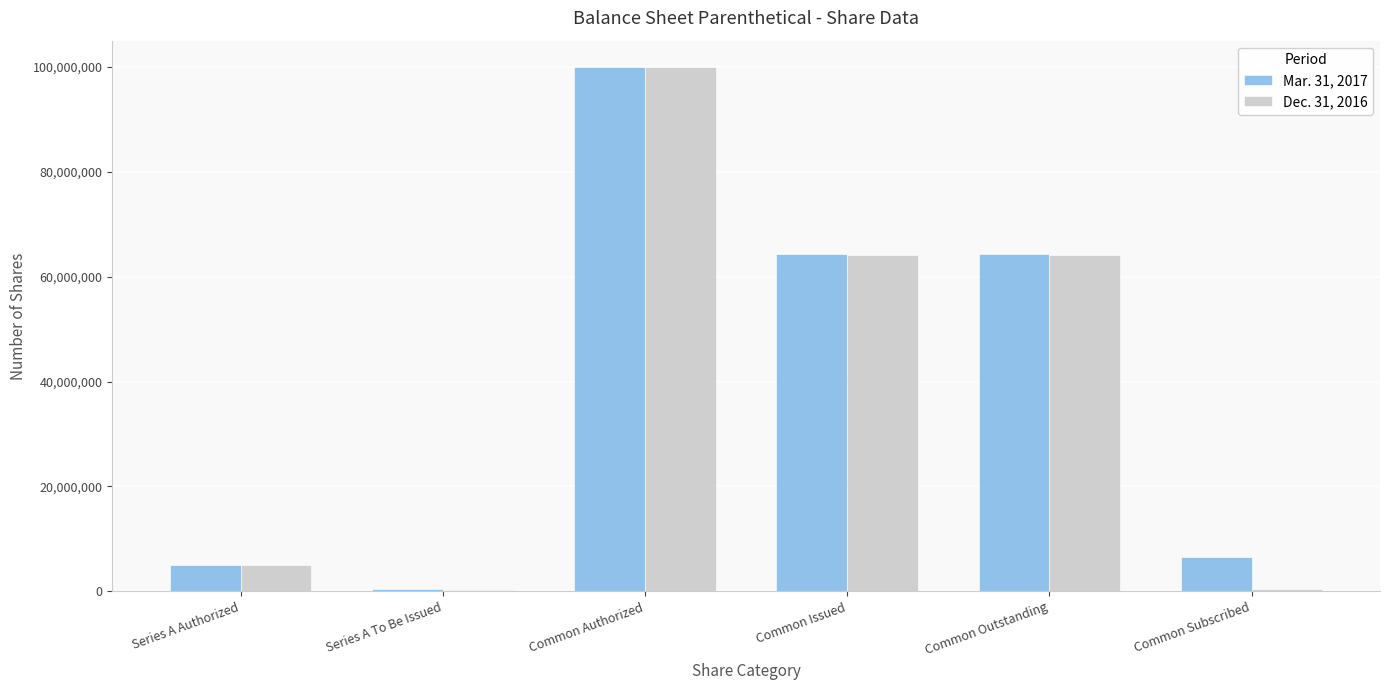

Is the value of Mar. 31, 2017 at Series A To Be Issued greater than the value of Dec. 31, 2016 at Common Outstanding?

No